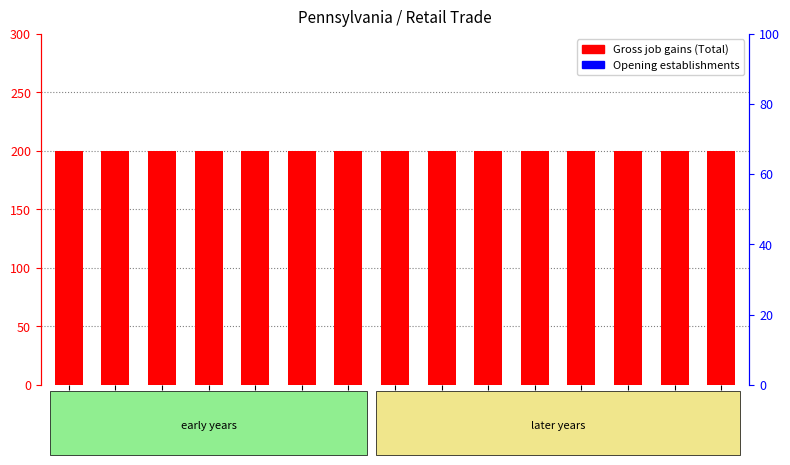

Which category has the lowest value in the Closing establishments series?

1994